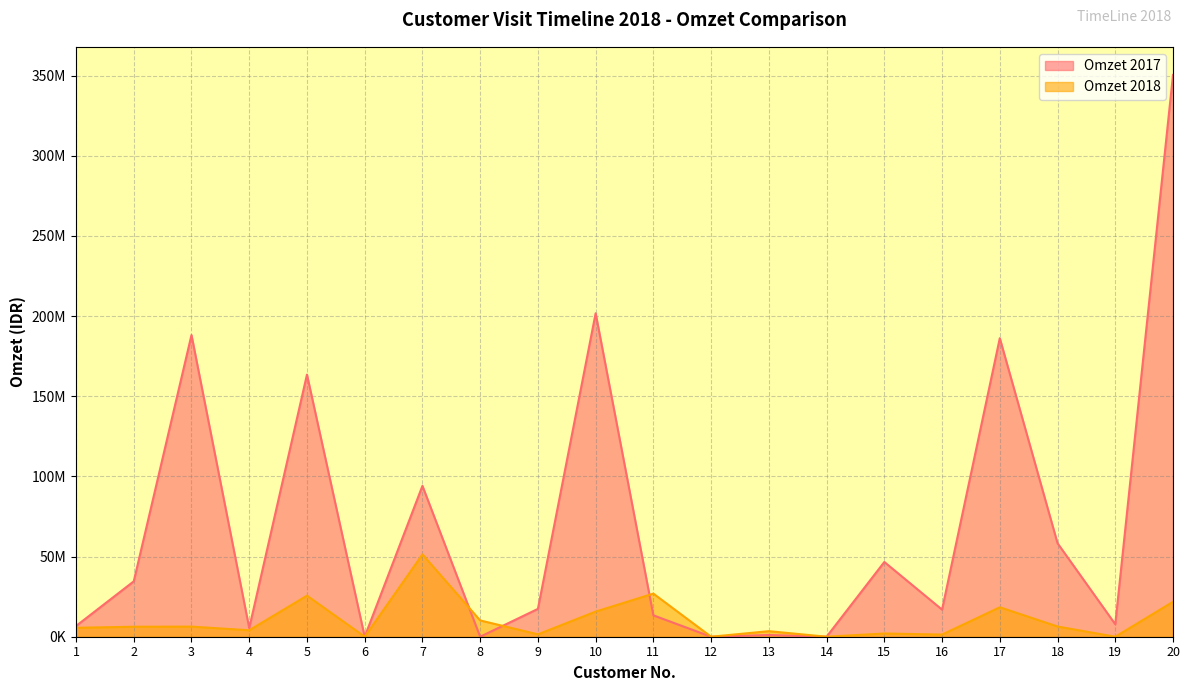

Is it true that Omzet 2017 equals 276146726 at 17?

False